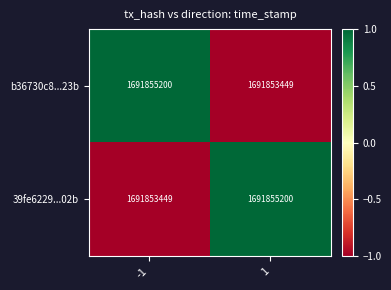

How many data points in b36730c8...23b are less than 1691855200?

1